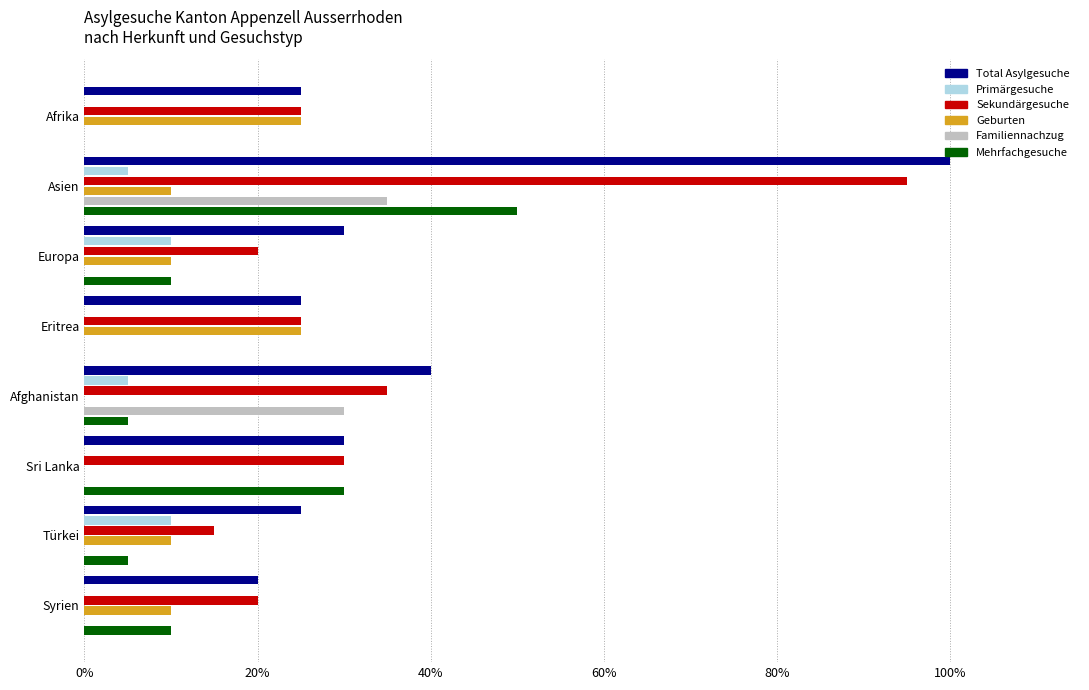

What is the approximate value of Total Asylgesuche at Asien?

100